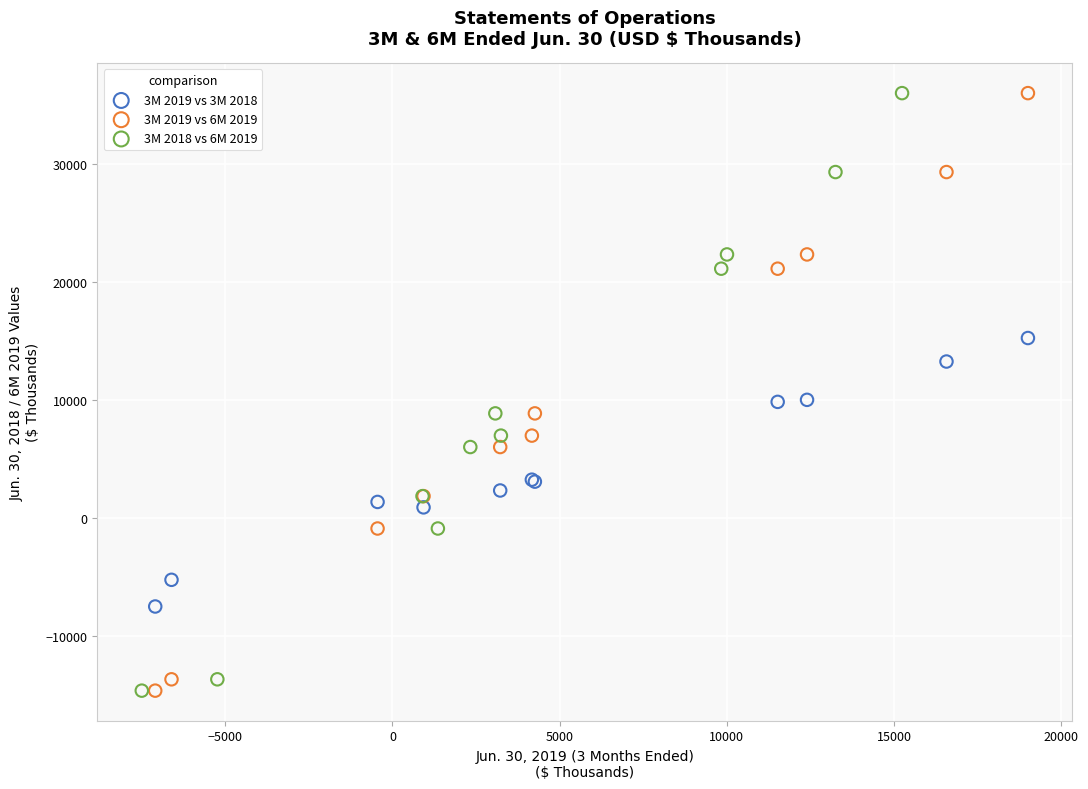

What are all the series names shown in the legend?

3M 2019 vs 3M 2018, 3M 2019 vs 6M 2019, 3M 2018 vs 6M 2019